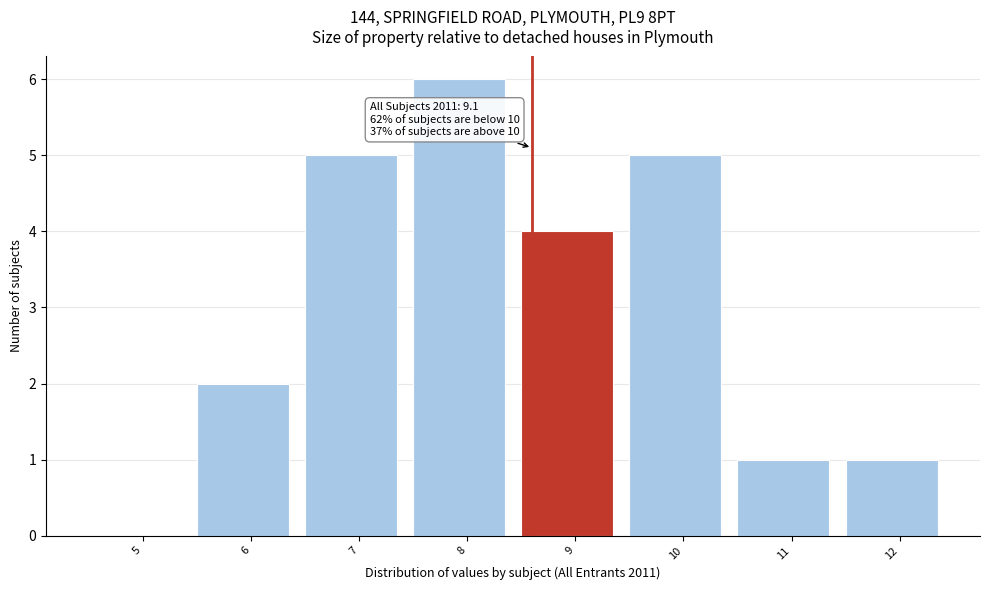

Reading left to right, list all the values displayed in this chart.

5=0	6=2	7=5	8=6	9=4	10=5	11=1	12=1